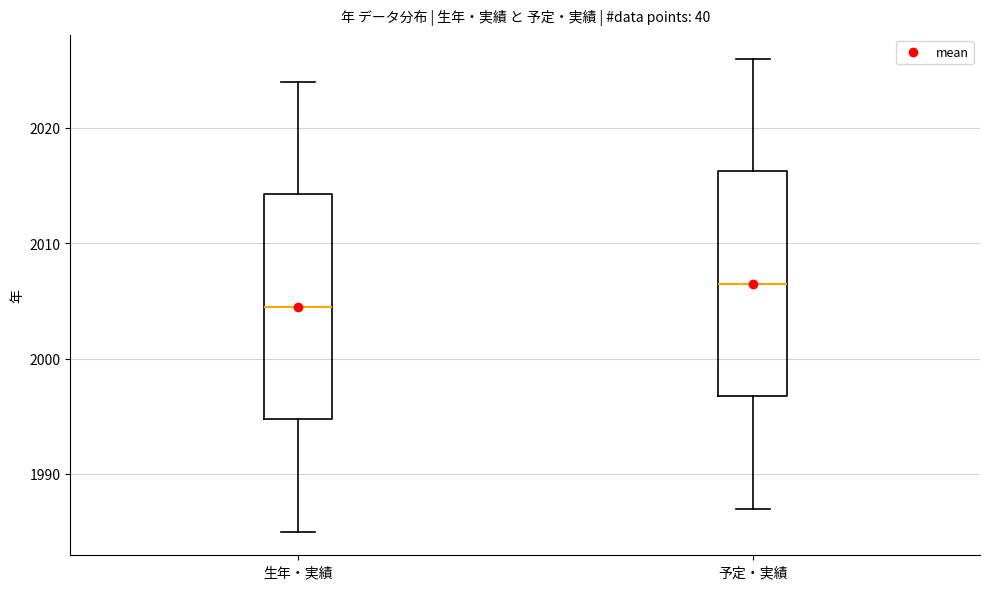

Where is the upper edge of the box for 予定・実績 on the y-axis? The values are not printed on the chart, so give them approximately, as read against the axis.

2016